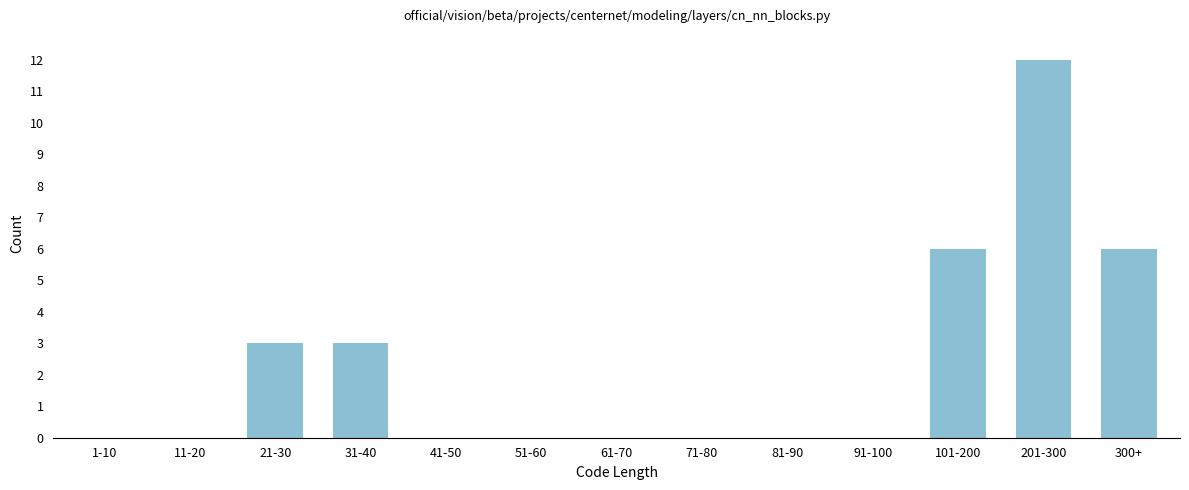

Reading left to right, transcribe all the data shown in this chart.

1-10=0	11-20=0	21-30=3	31-40=3	41-50=0	51-60=0	61-70=0	71-80=0	81-90=0	91-100=0	101-200=6	201-300=12	300+=6